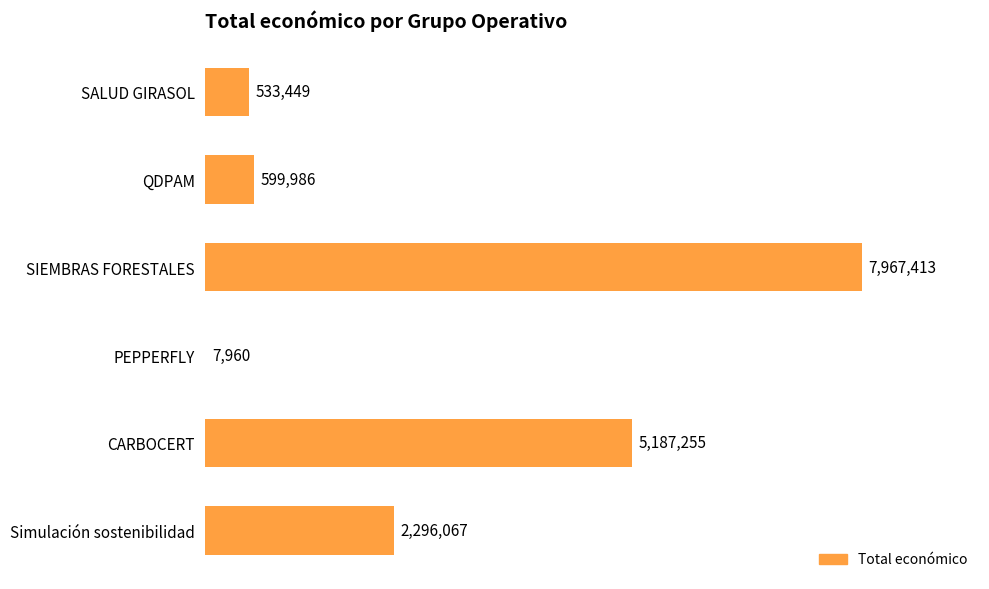

What is the difference between the maximum and minimum values?

7959453